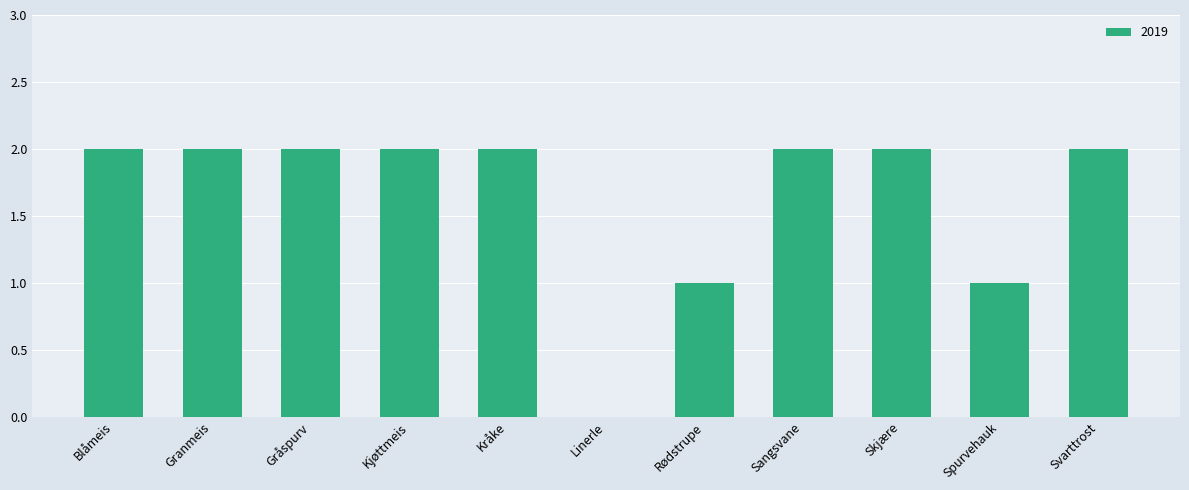

The chart shows a value of 4 at Kjøttmeis. True or false?

False